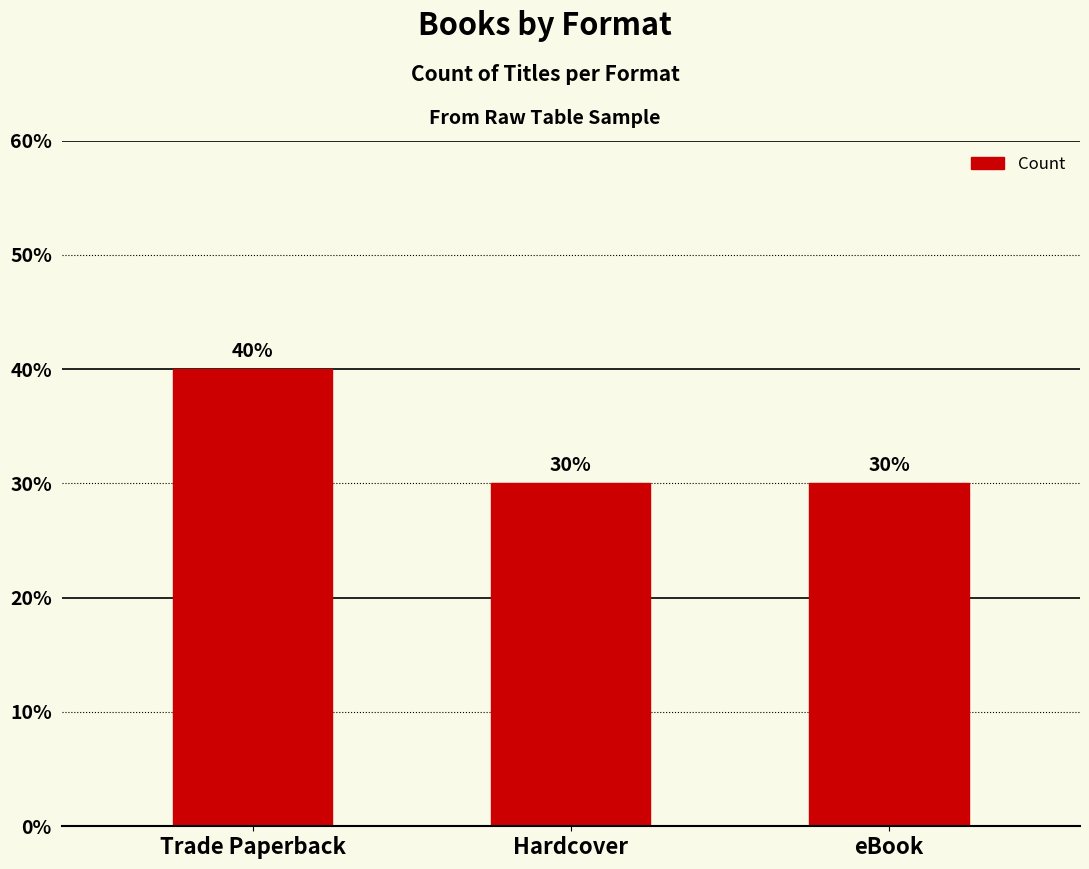

Rank the categories by value from highest to lowest.

Trade Paperback, Hardcover, eBook